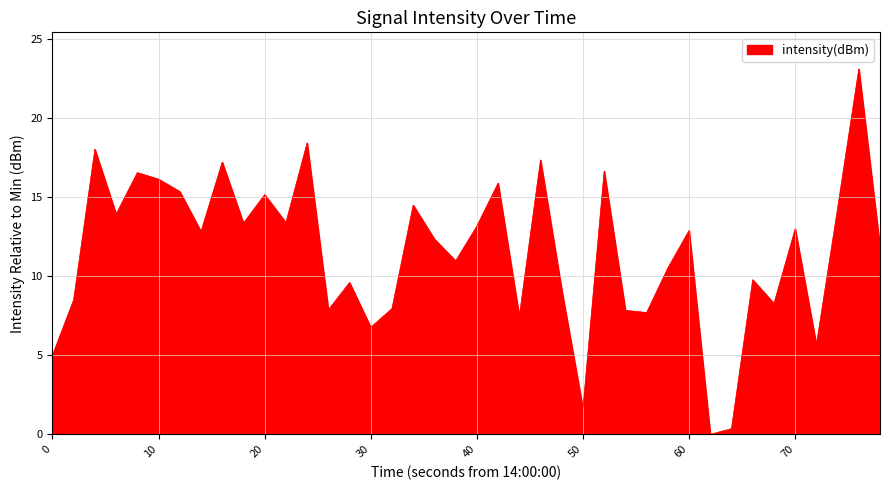

What is the greatest value displayed?

23.1